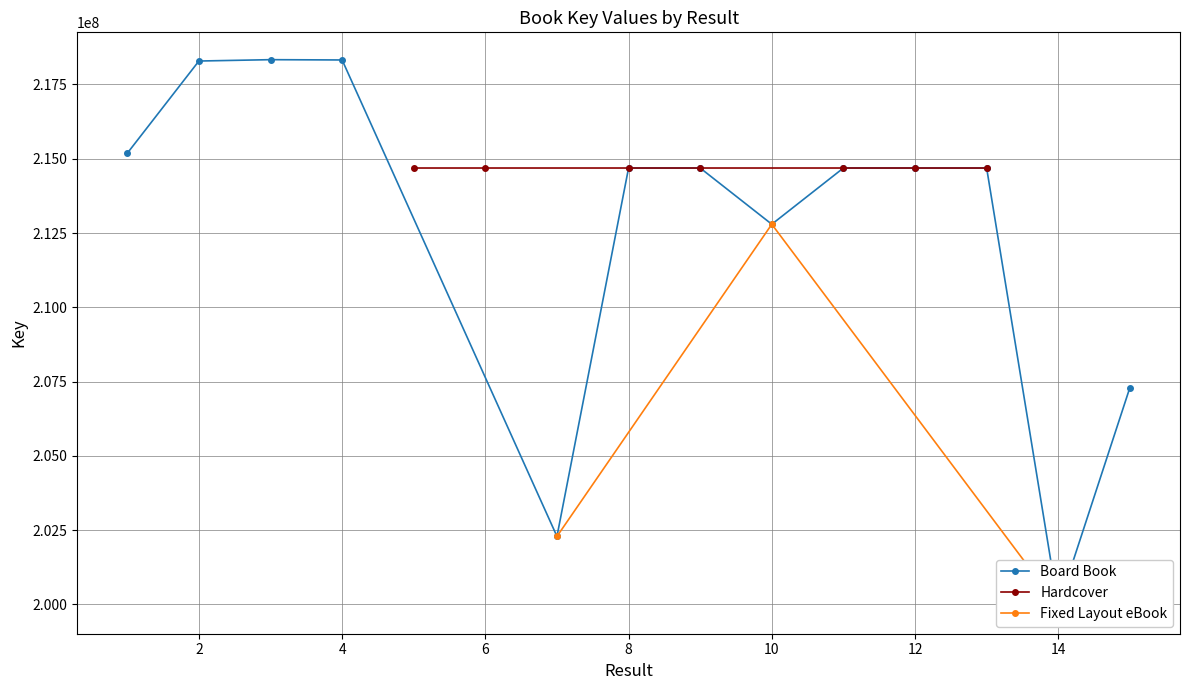

Which series has the largest range (max minus min)?

Board Book